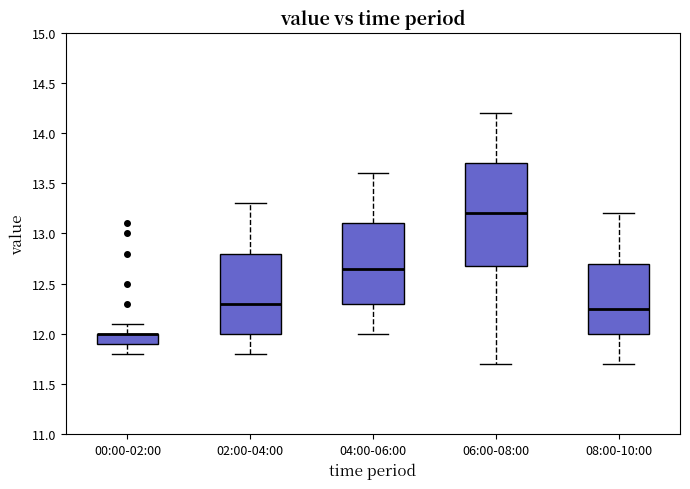

Comparing the boxes themselves (not the whiskers), which one is the tallest?

06:00-08:00